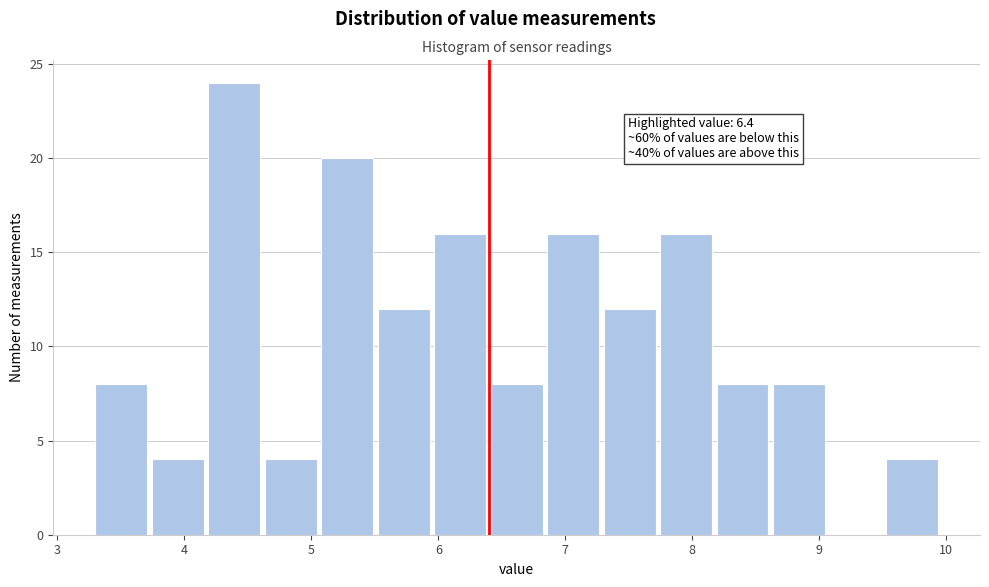

Over which range of the x-axis is the bar tallest?

4.2 to 4.6